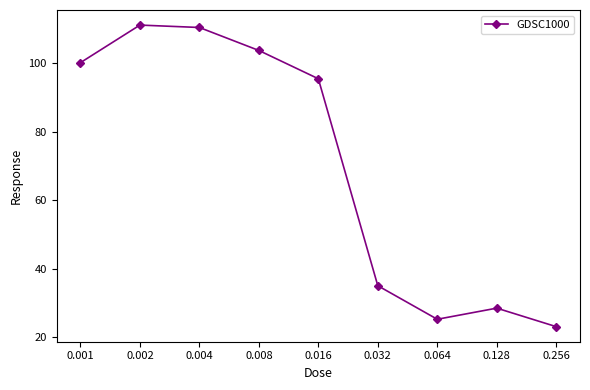

Reading left to right, what are all the values shown in this chart?

100.2	111.2	110.5	103.8	95.5	35.0	25.2	28.5	23.0